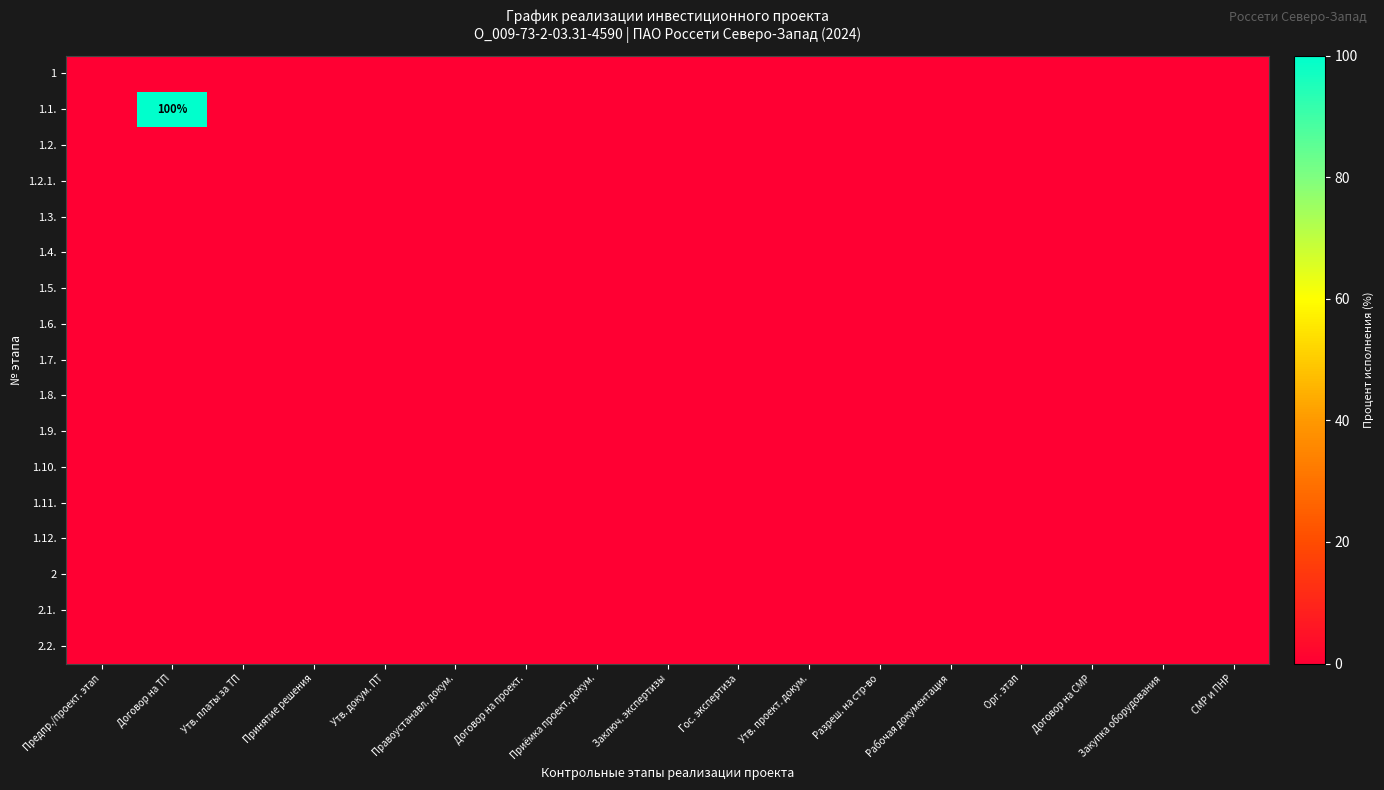

At which category does the chart reach its minimum across all series?

Предпр./проект. этап